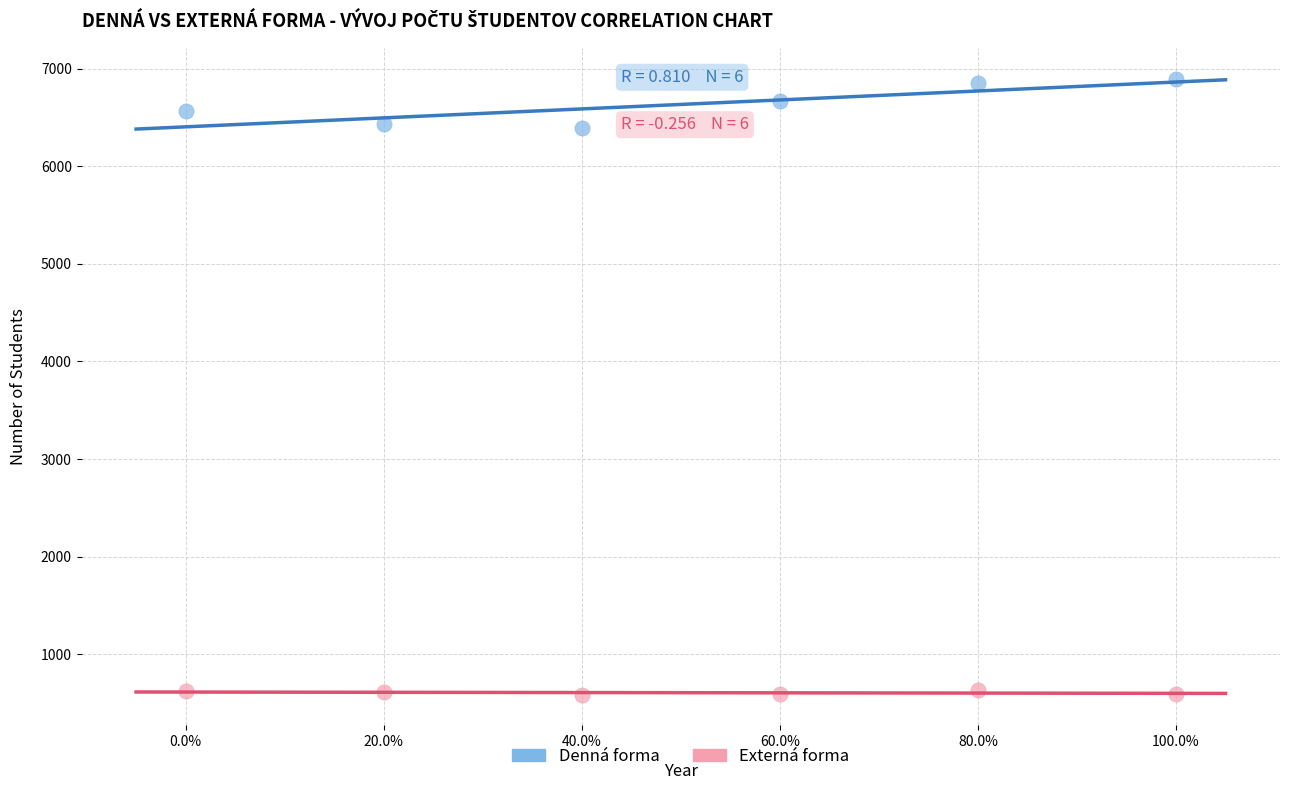

Which series contains the highest Y value?

Denná forma